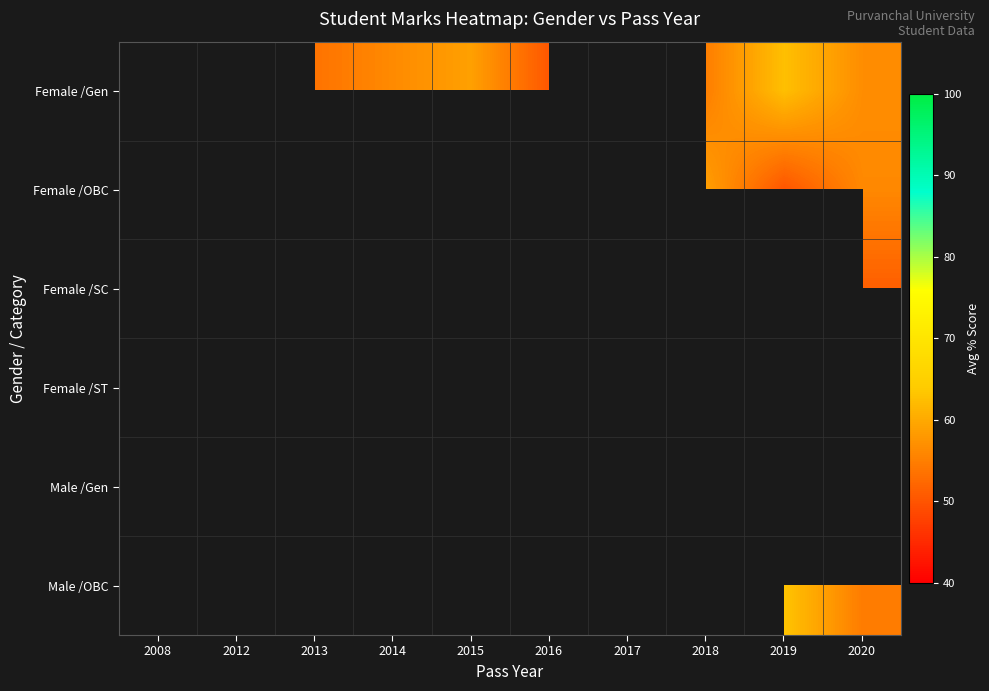

What is the greatest value displayed?

69.3